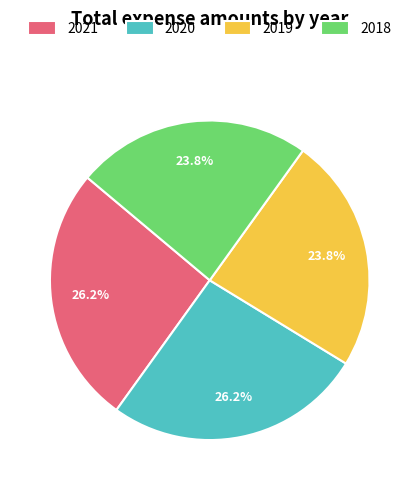

What percentage do 2021 and 2018 together represent?

50.0%